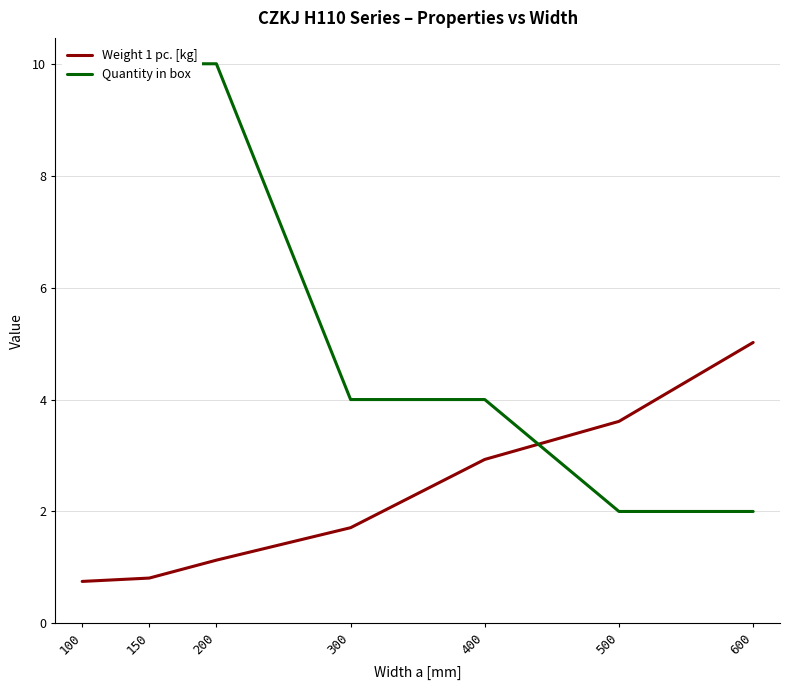

What is the lowest value of the Weight 1 pc. [kg] series?

0.8